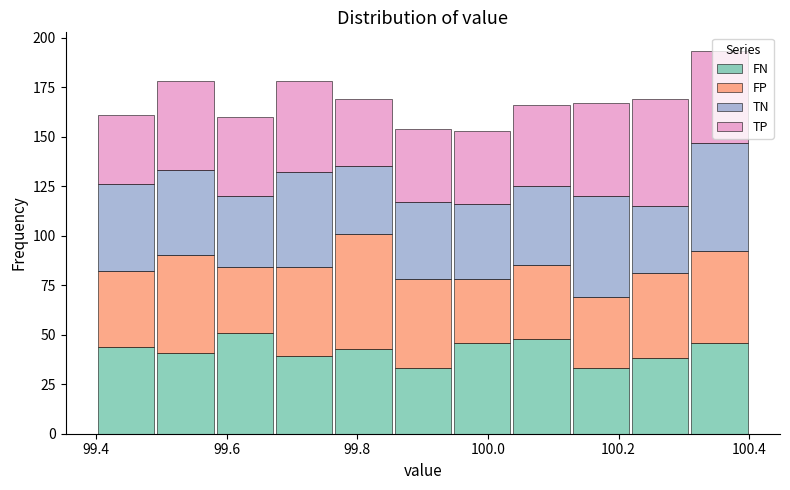

What is the total height of the stacked bar covering 99.76 to 99.86 on the x-axis? Neither the bar edges nor the heights are printed on the chart, so give them approximately, as read against the axes.

170